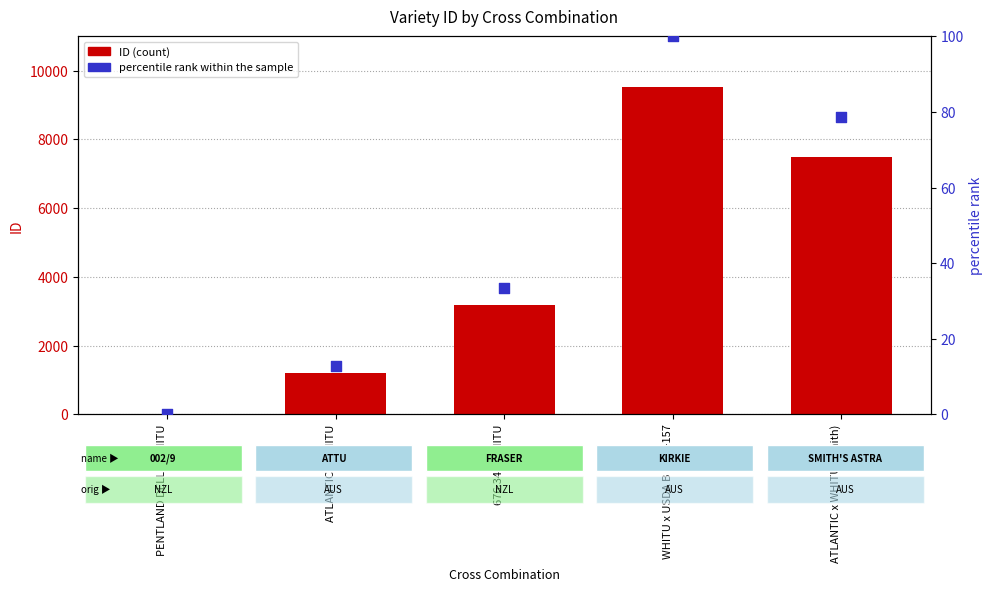

At which category is the sum across all series the highest?

WHITU x USDA B 9792-157